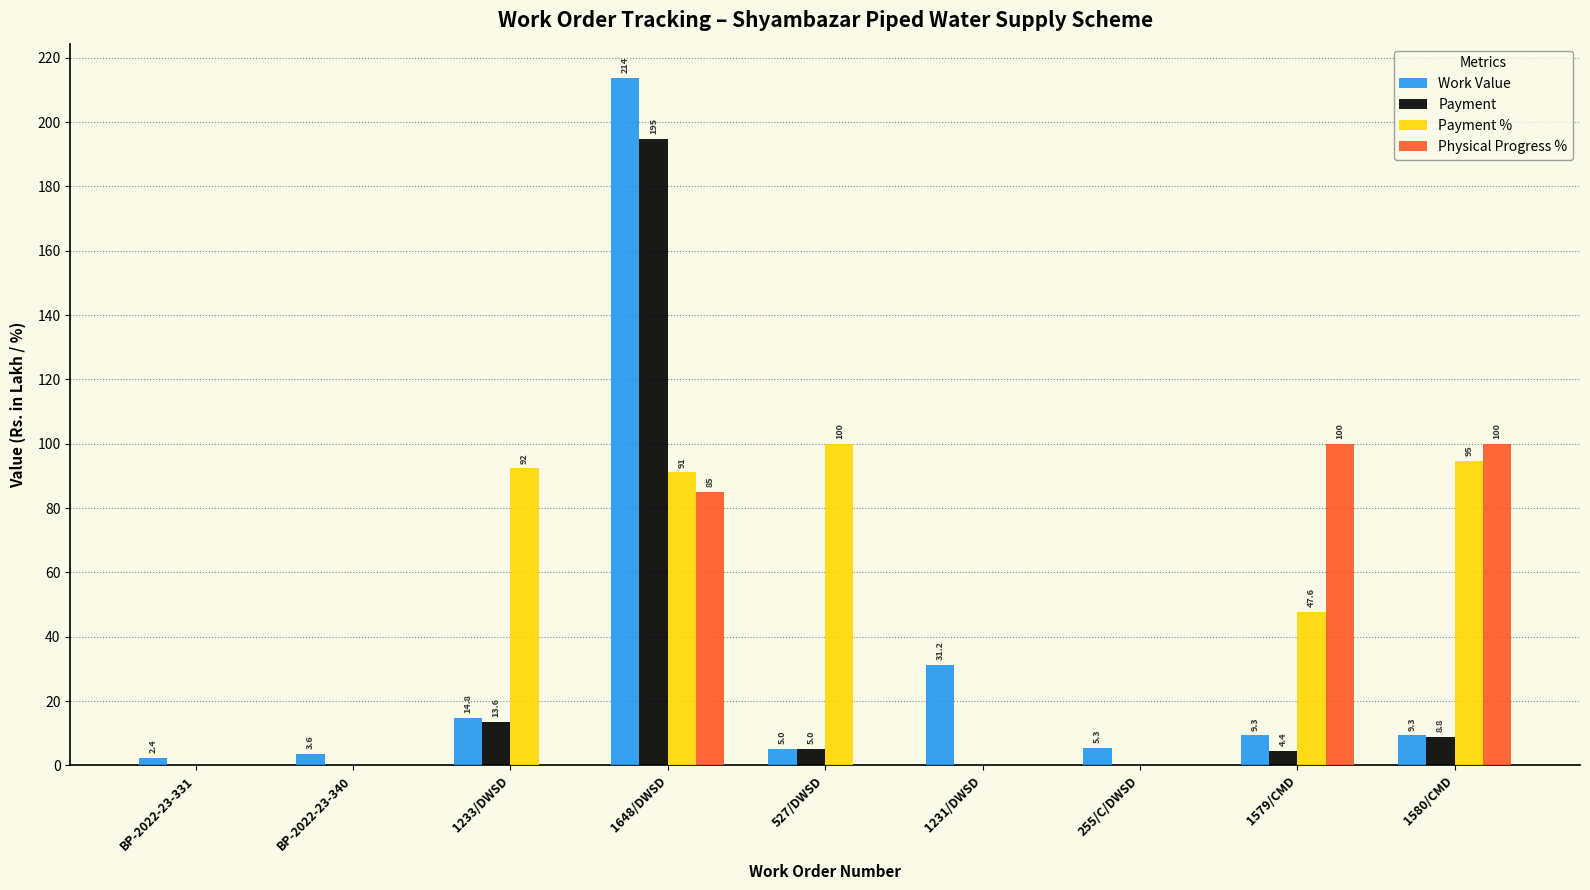

How many values in Payment % are above zero?

5